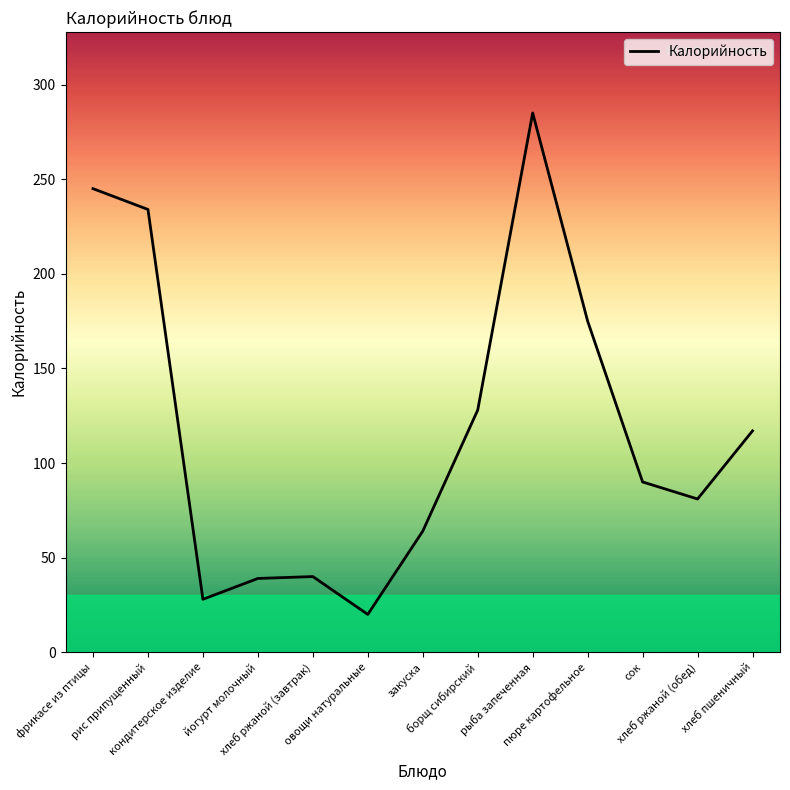

True or false: the data shows 31 at овощи натуральные.

False